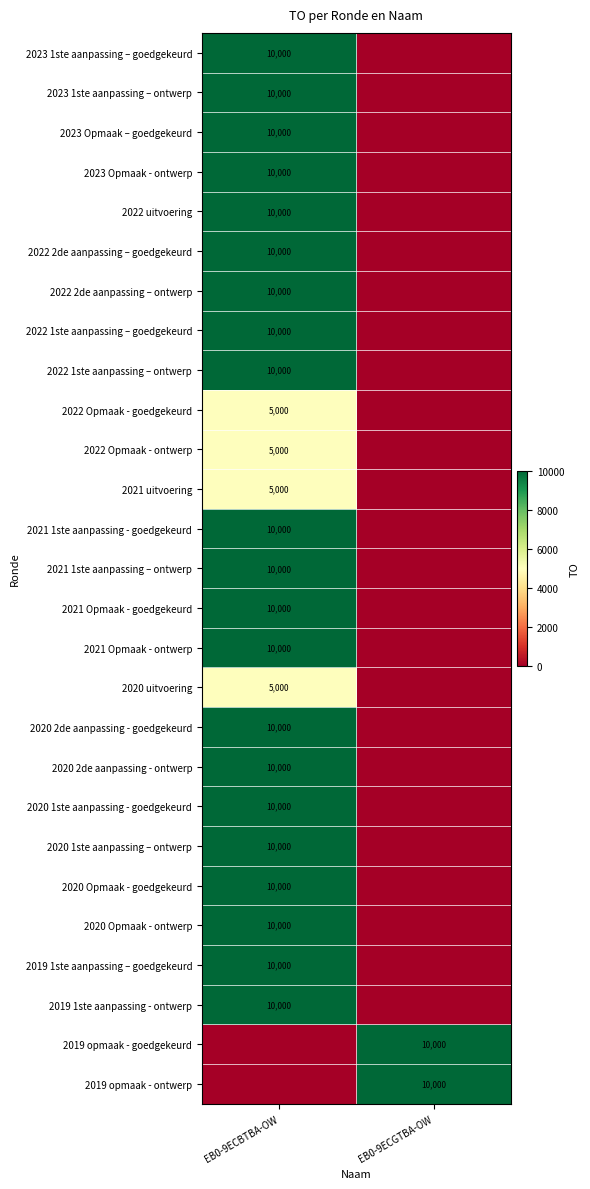

True or false: 2022 Opmaak - goedgekeurd has a value of 3075 at EB0-9ECBTBA-OW.

False